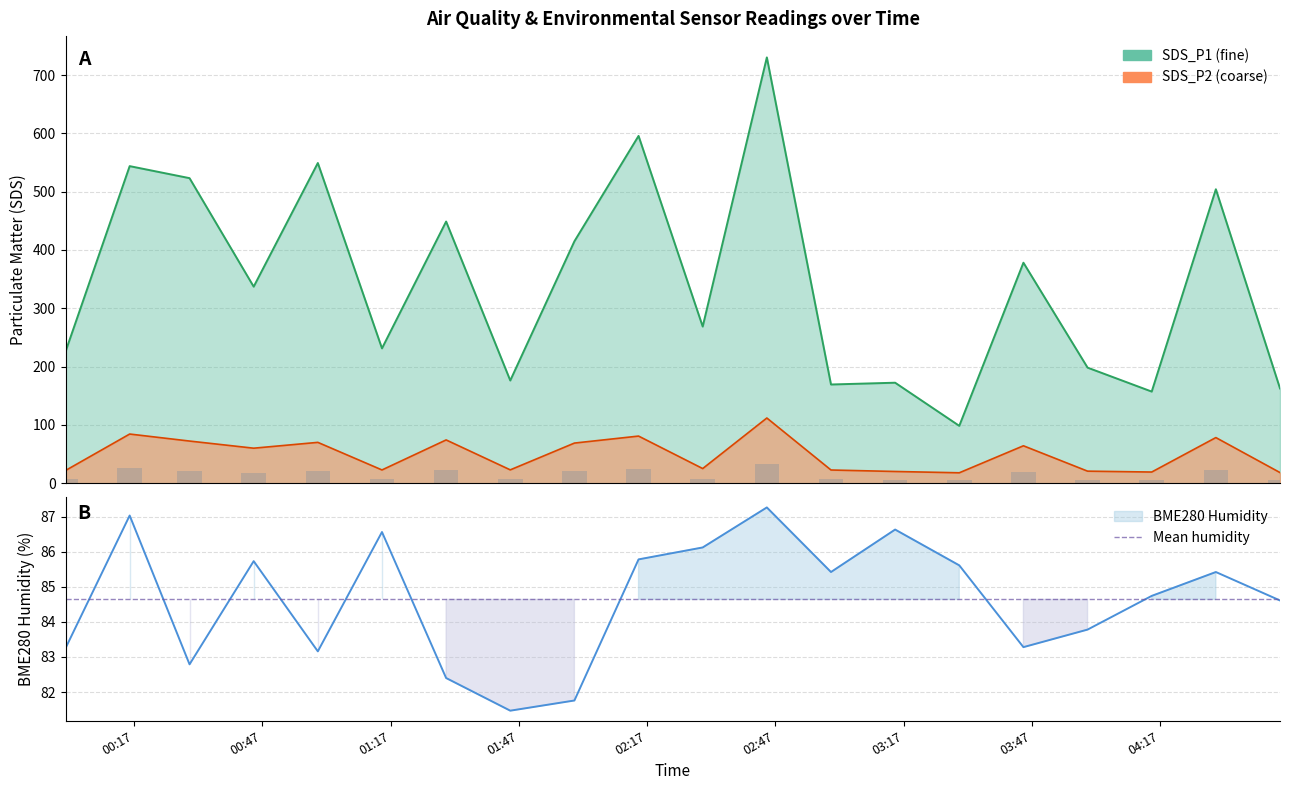

Where does the BME280_humidity series first go above 85?

SDS_P2